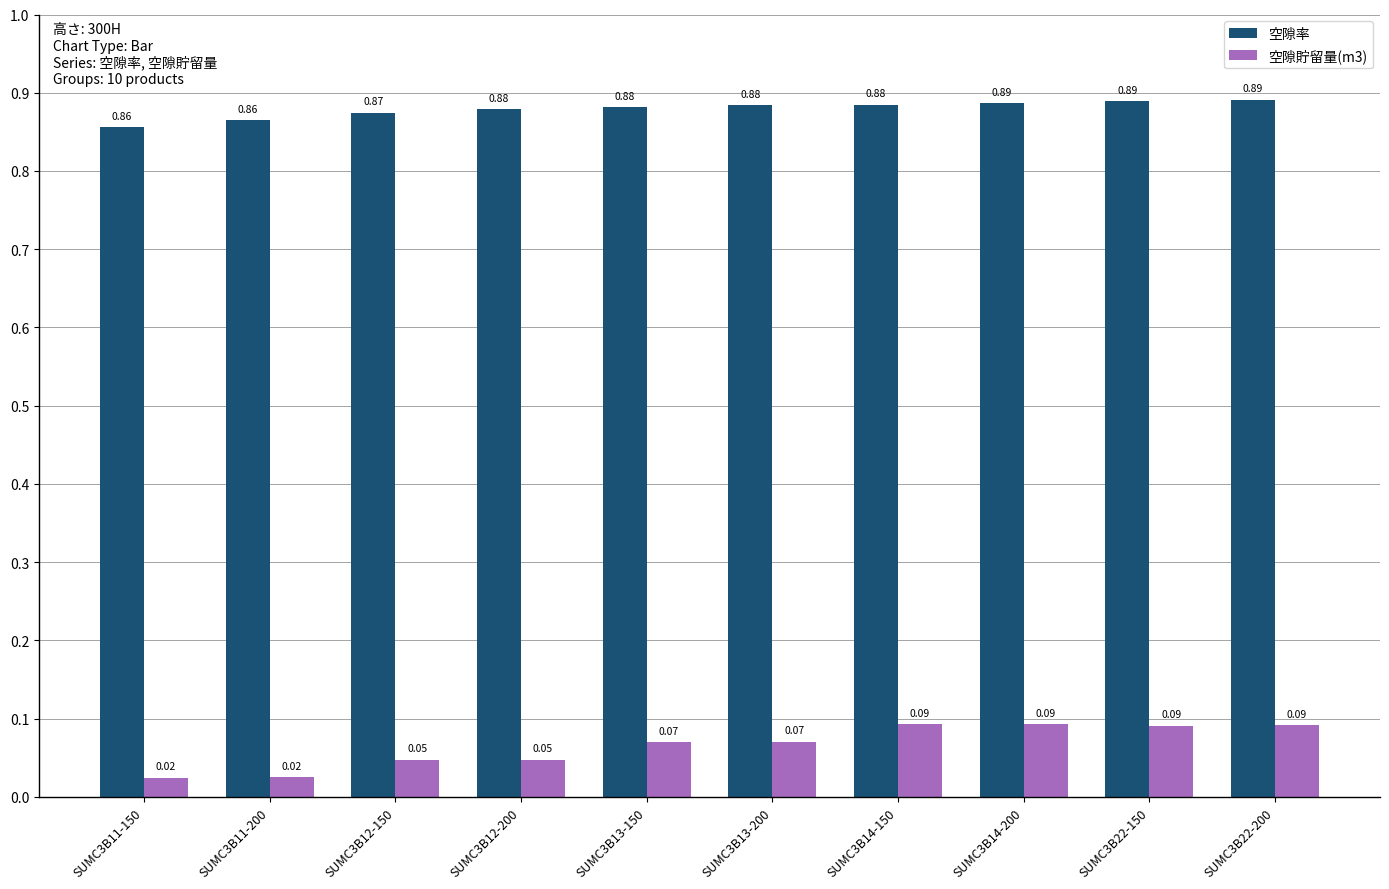

What is the spread (max minus min) of values at SUMC3B11-150?

0.8